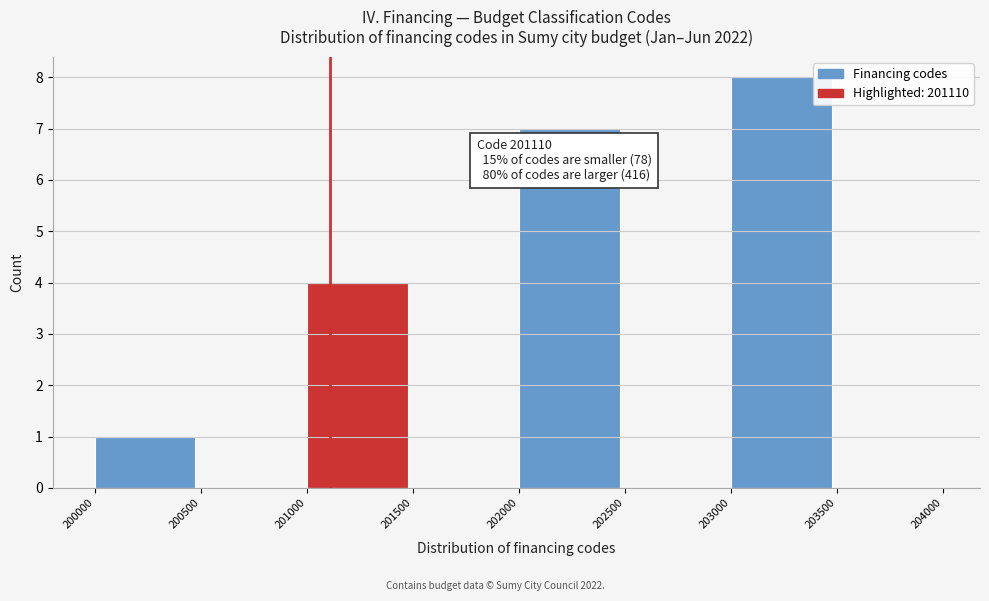

Over which range of the x-axis is the bar tallest?

203000 to 203500